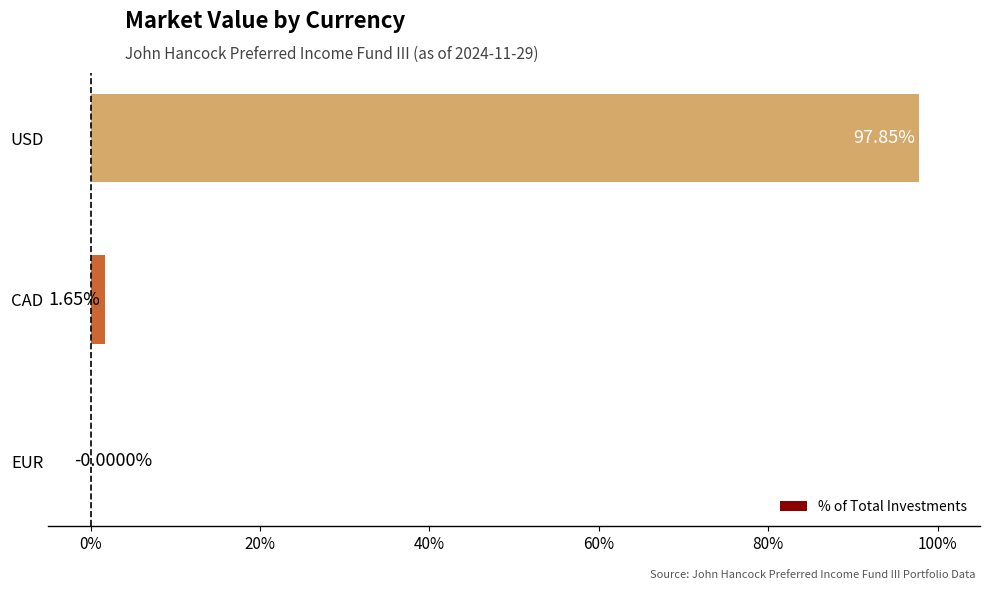

How many values exceed 1?

2